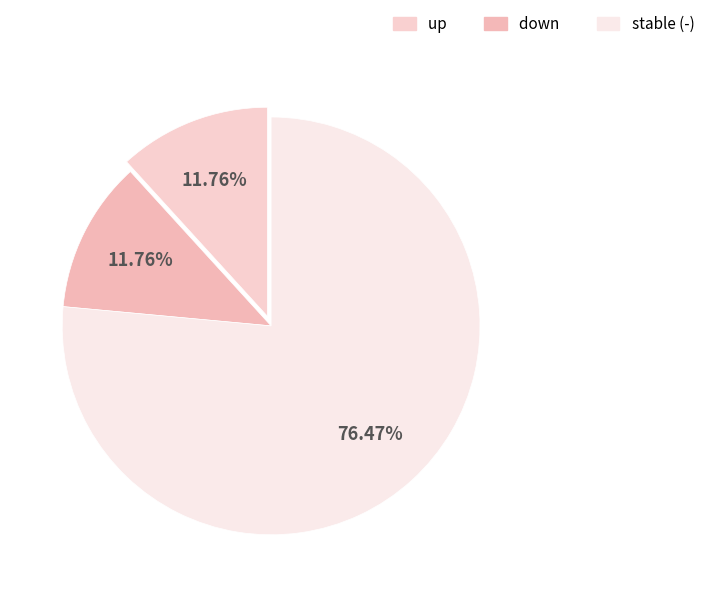

How many segments does this pie chart have?

3